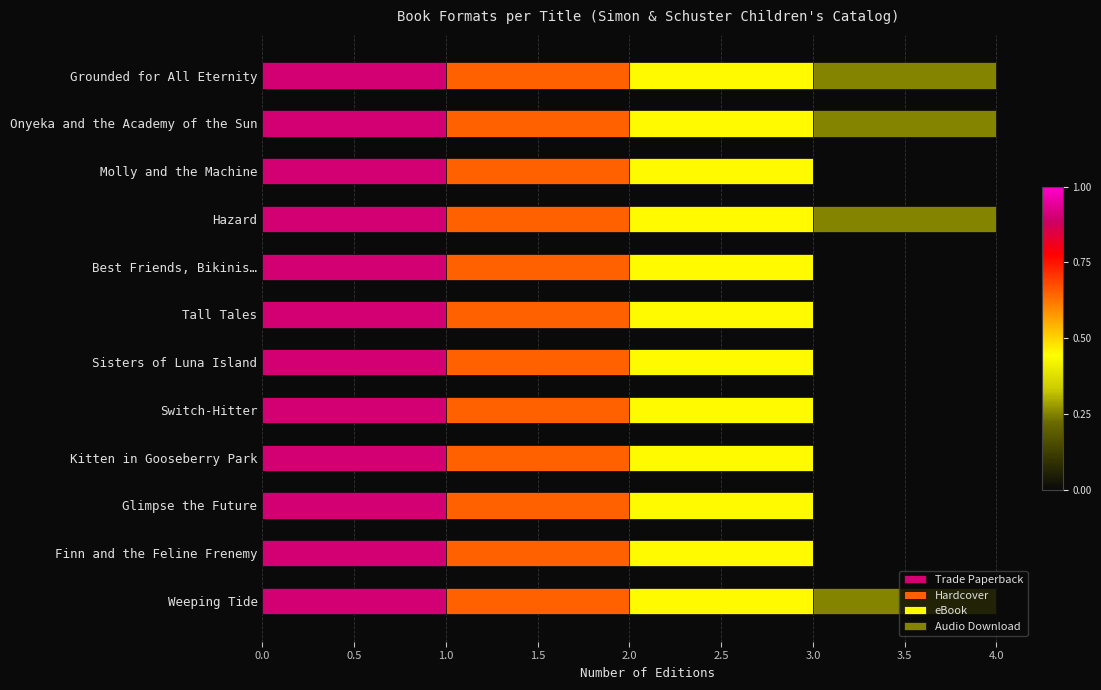

What is the sum of all Trade Paperback values?

12